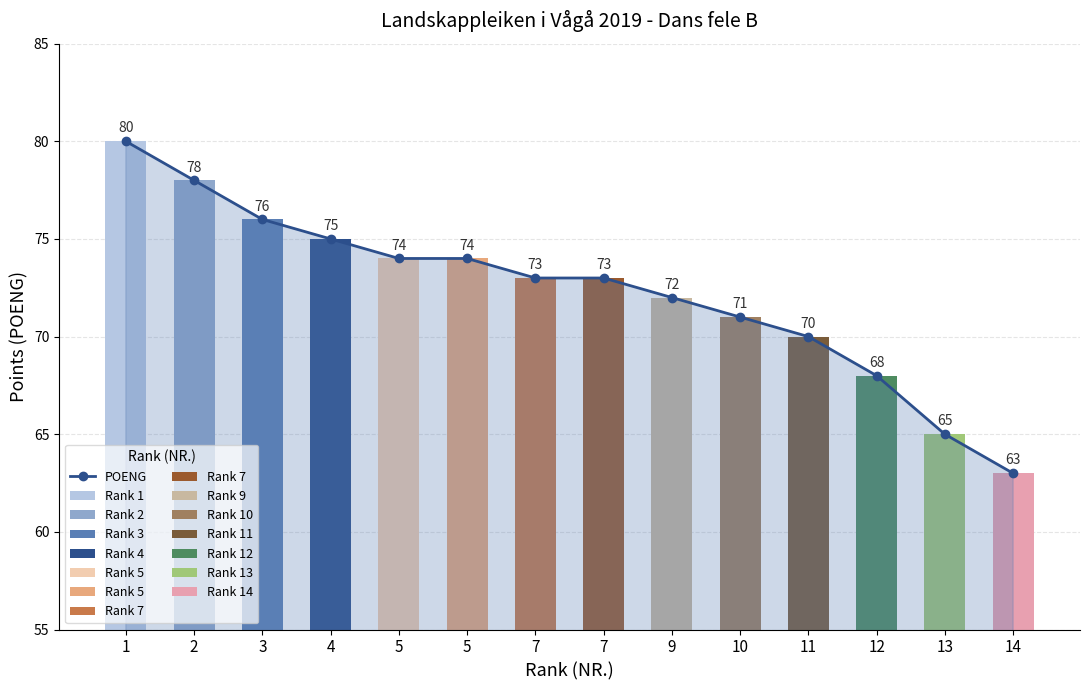

What is the minimum value shown in the chart?

63